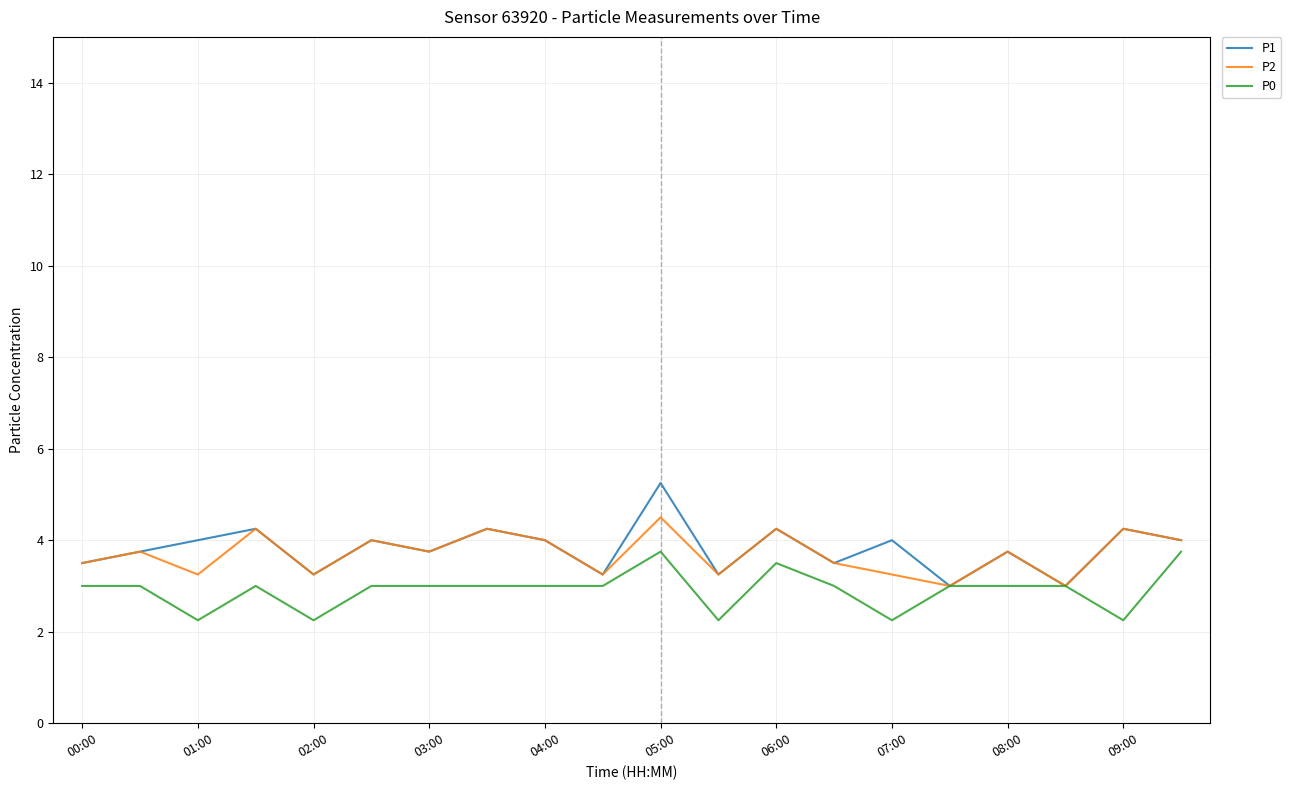

What are all the series names shown in the legend?

P1, P2, P0